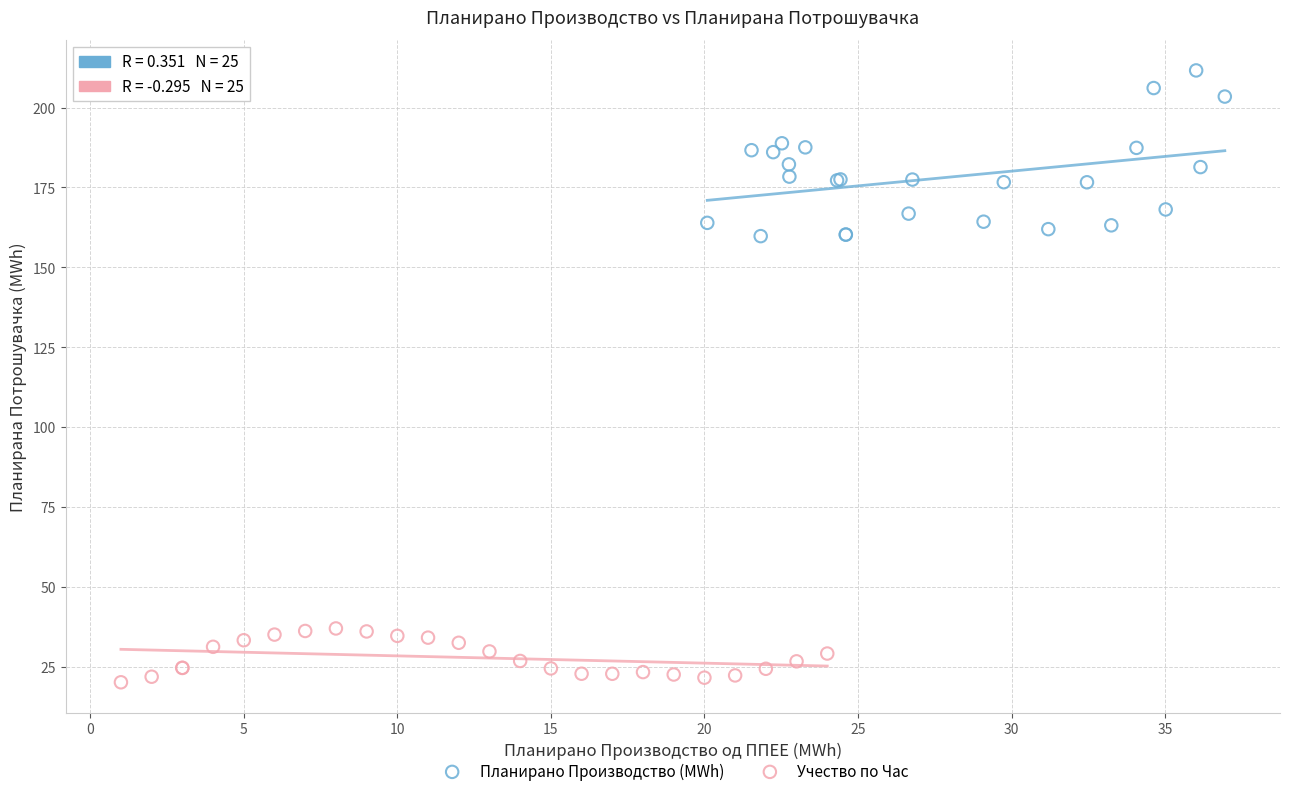

What are all the series names shown in the legend?

Планирано Производство (MWh), Учество по Час